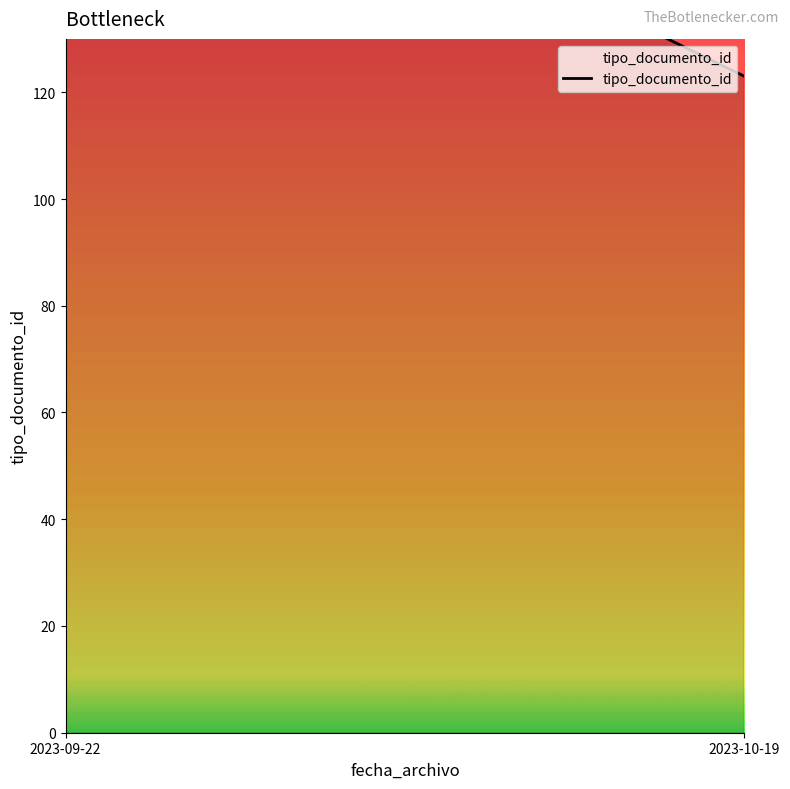

What is the difference between the maximum and minimum values?

62